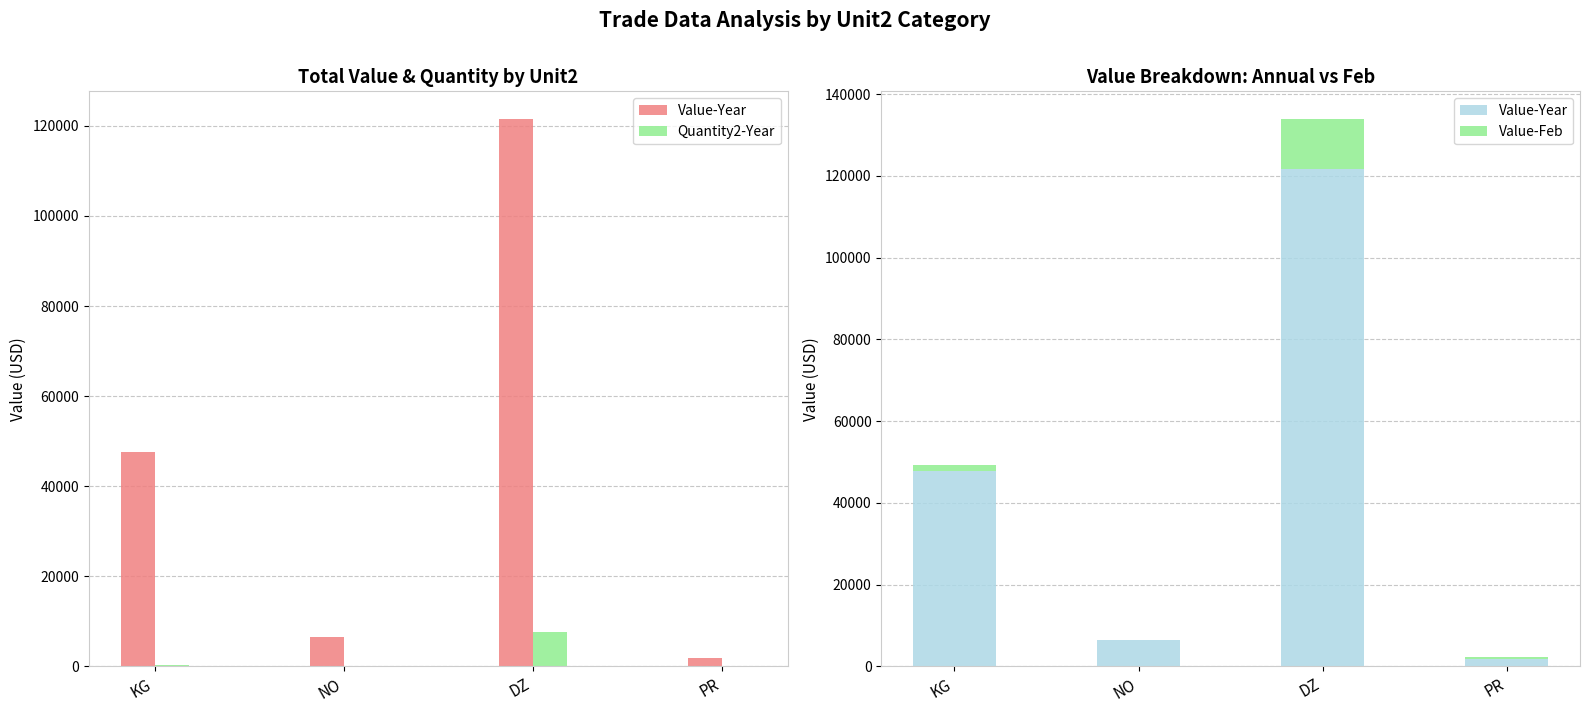

Where does the Value-Year series first go above 47684?

DZ